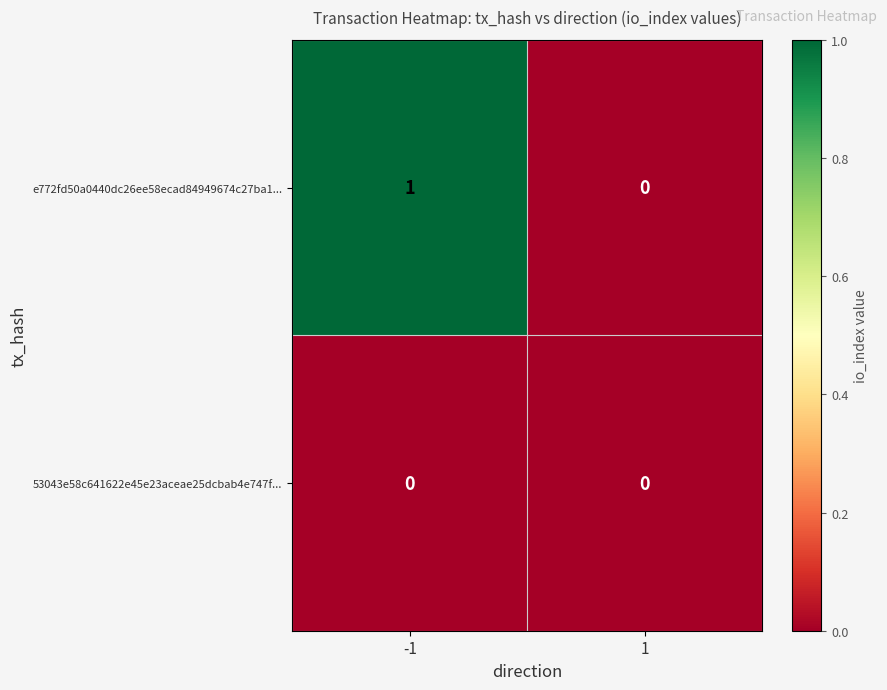

At -1, list the series in order from largest to smallest.

e772fd50a0440dc26ee58ecad84949674c27ba1..., 53043e58c641622e45e23aceae25dcbab4e747f...